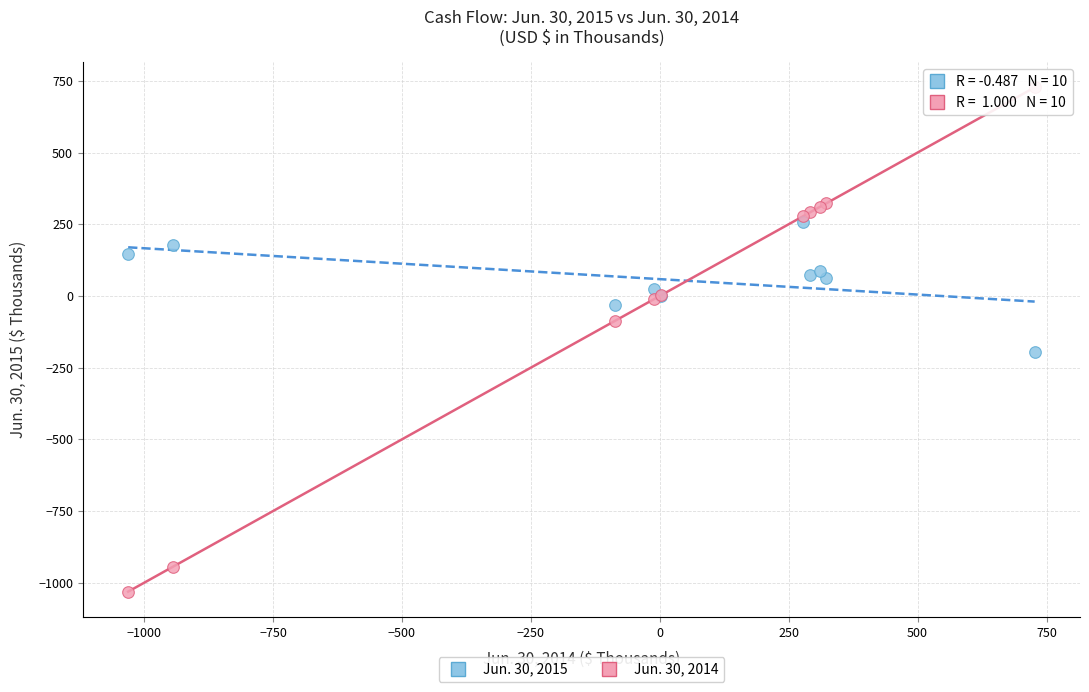

Which series has the widest spread of Y values?

Jun. 30, 2014